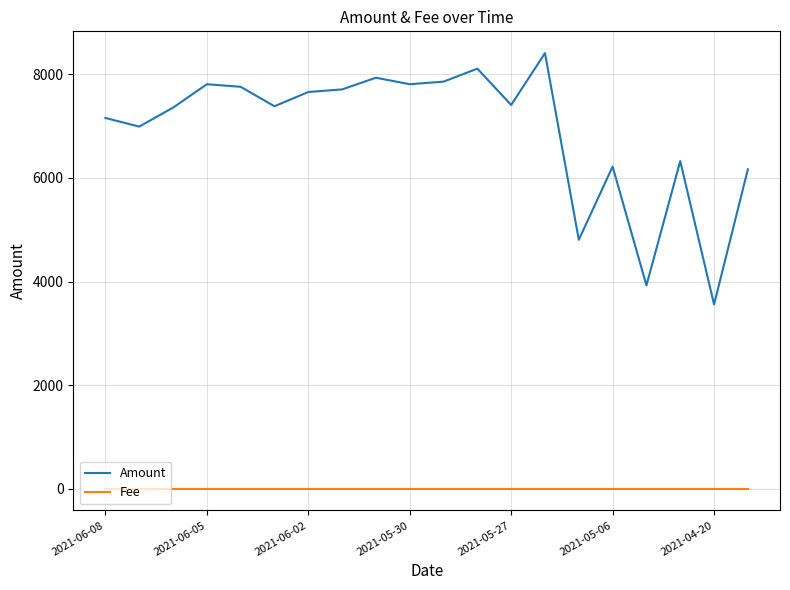

Which series has the widest spread of values?

Amount